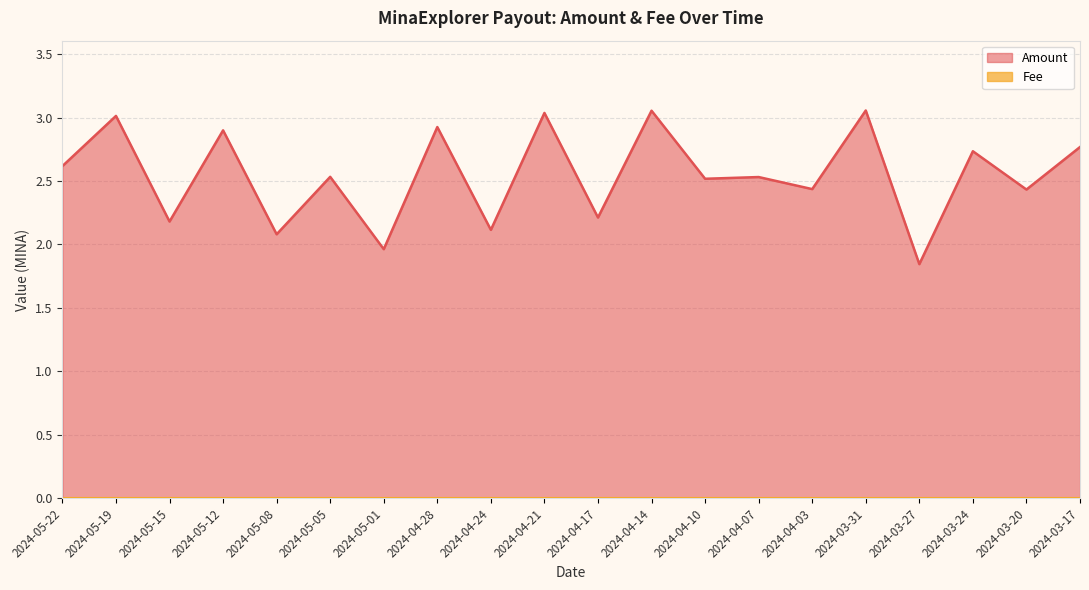

How many data points are above 2?

18